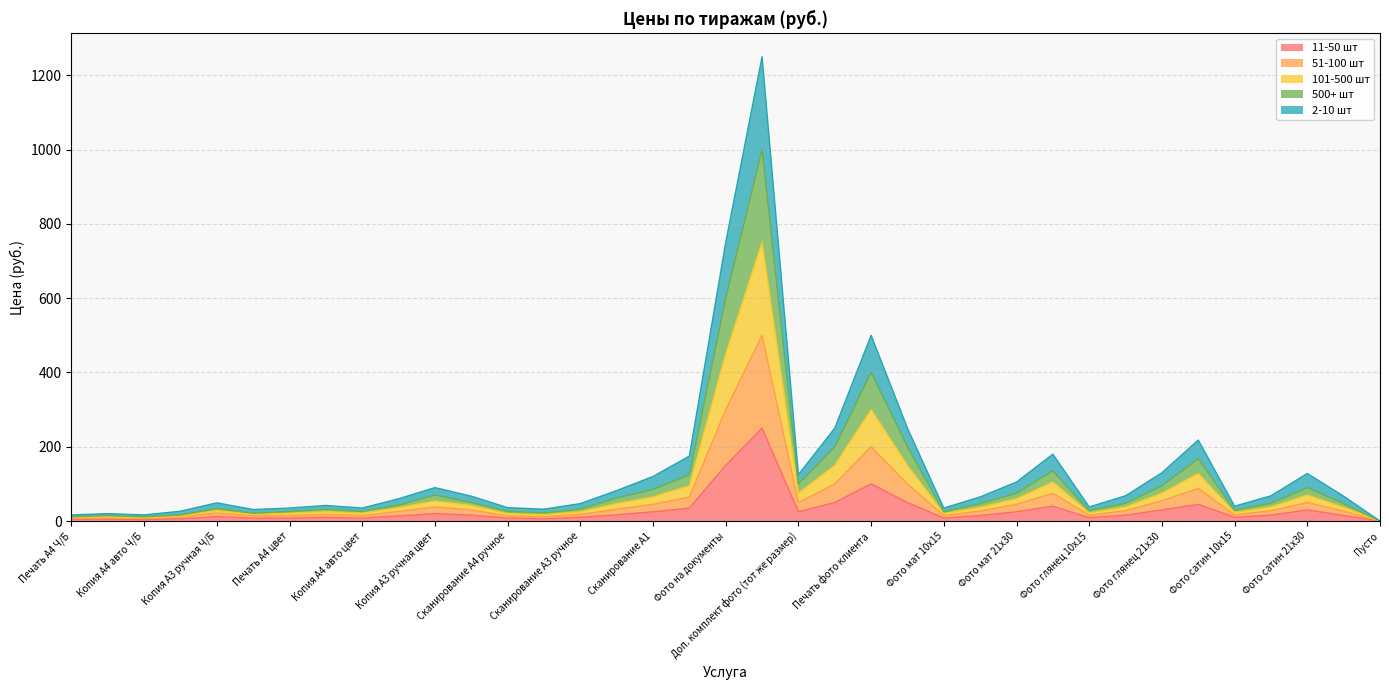

True or false: 2-10 шт and 11-50 шт cross at least once.

False